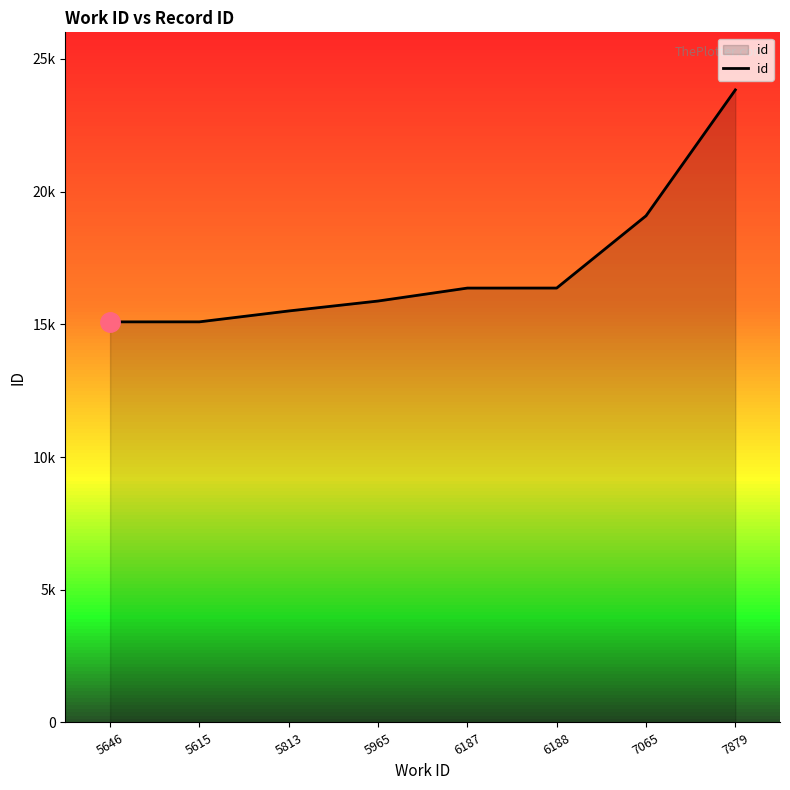

List the labels in order of value, largest first.

7879, 7065, 6188, 6187, 5965, 5813, 5615, 5646